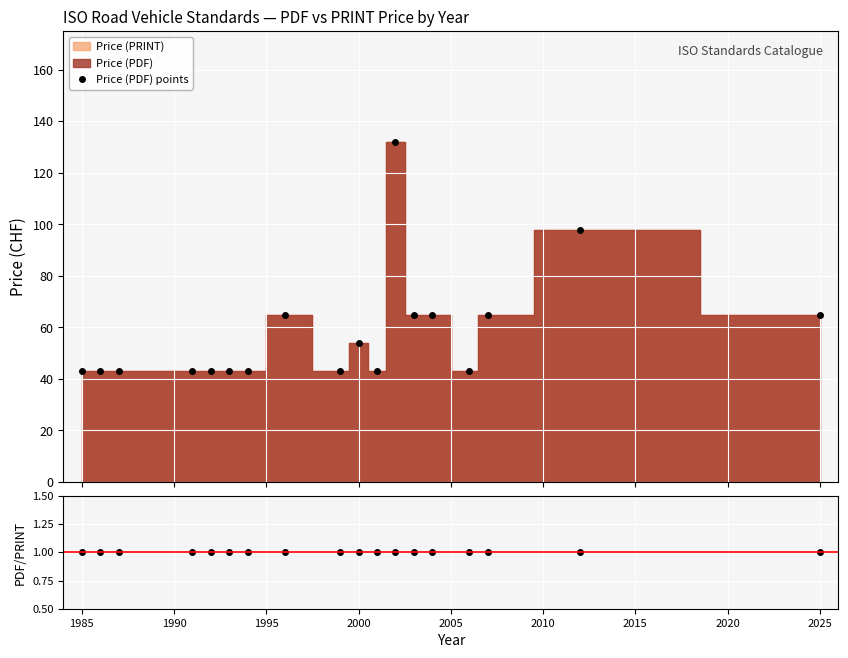

What is the minimum value for Price (PDF) points?

43